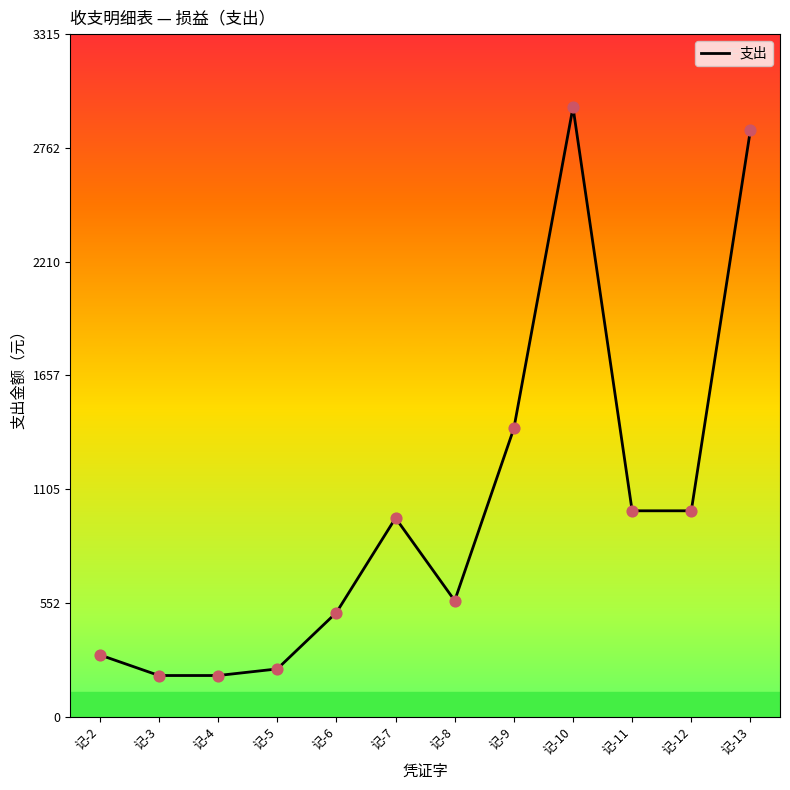

Which has a higher value, 记-3 or 记-10?

记-10